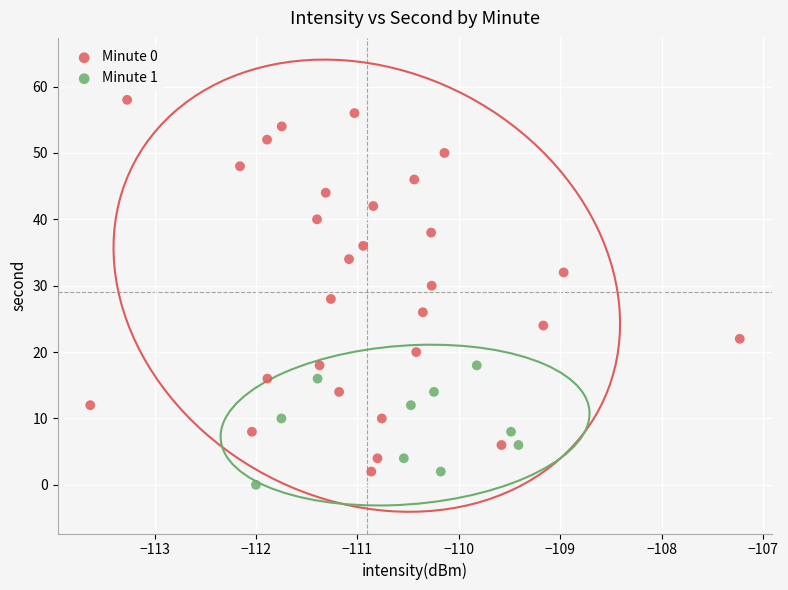

Which series has the largest Y range (max minus min)?

Minute 0